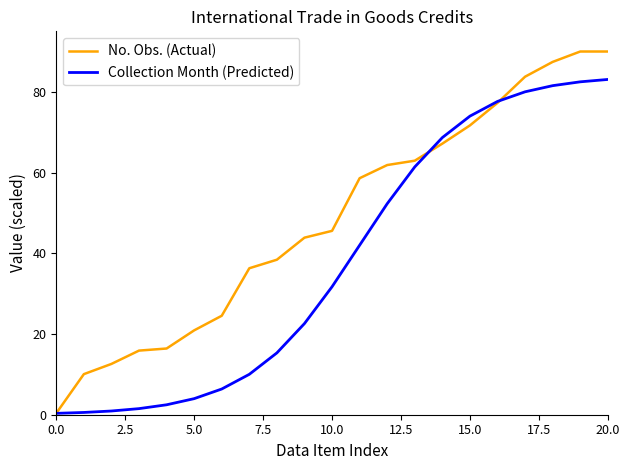

List the series in order of their peak value, highest first.

No. Obs. (Actual), Collection Month (Predicted)